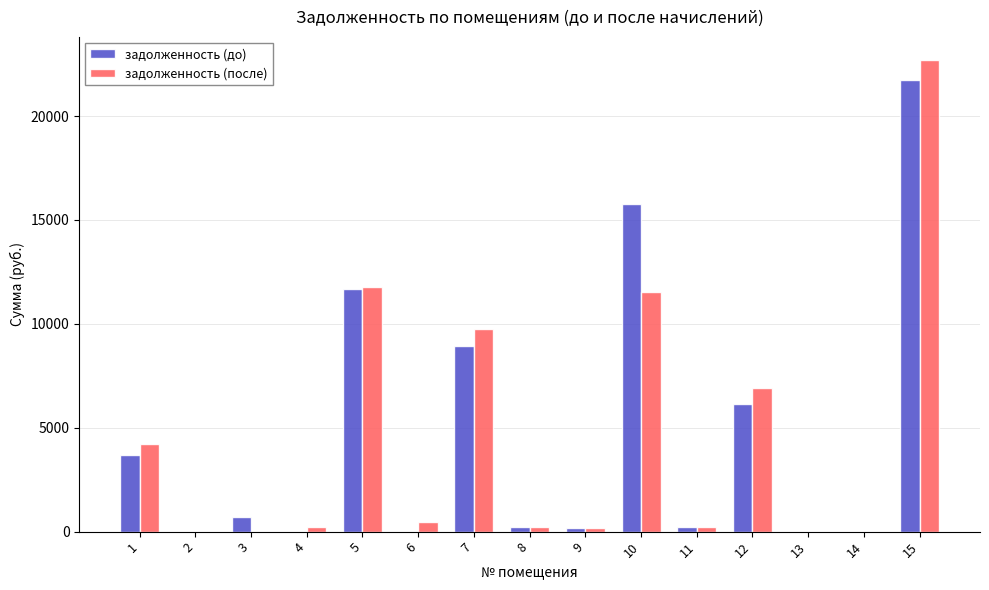

Which series has the widest spread of values?

задолженность (после)